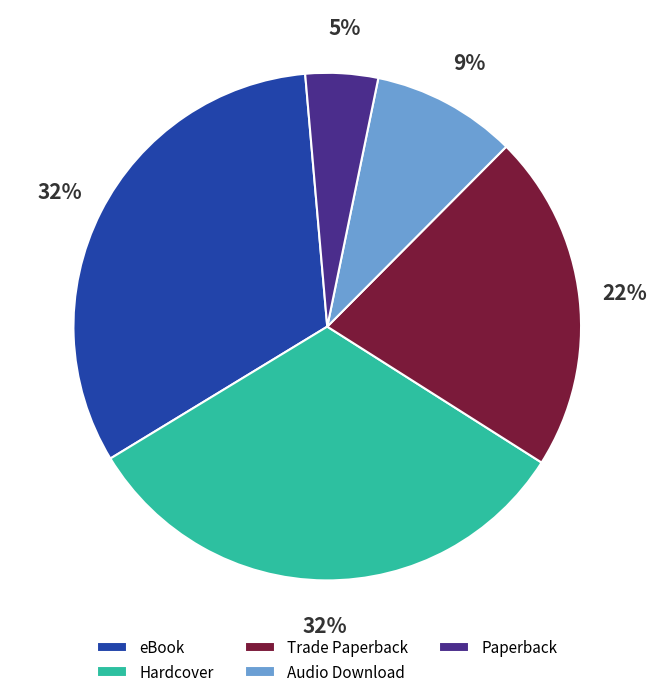

Approximately how many times larger is the value at Audio Download compared to Trade Paperback?

0.4